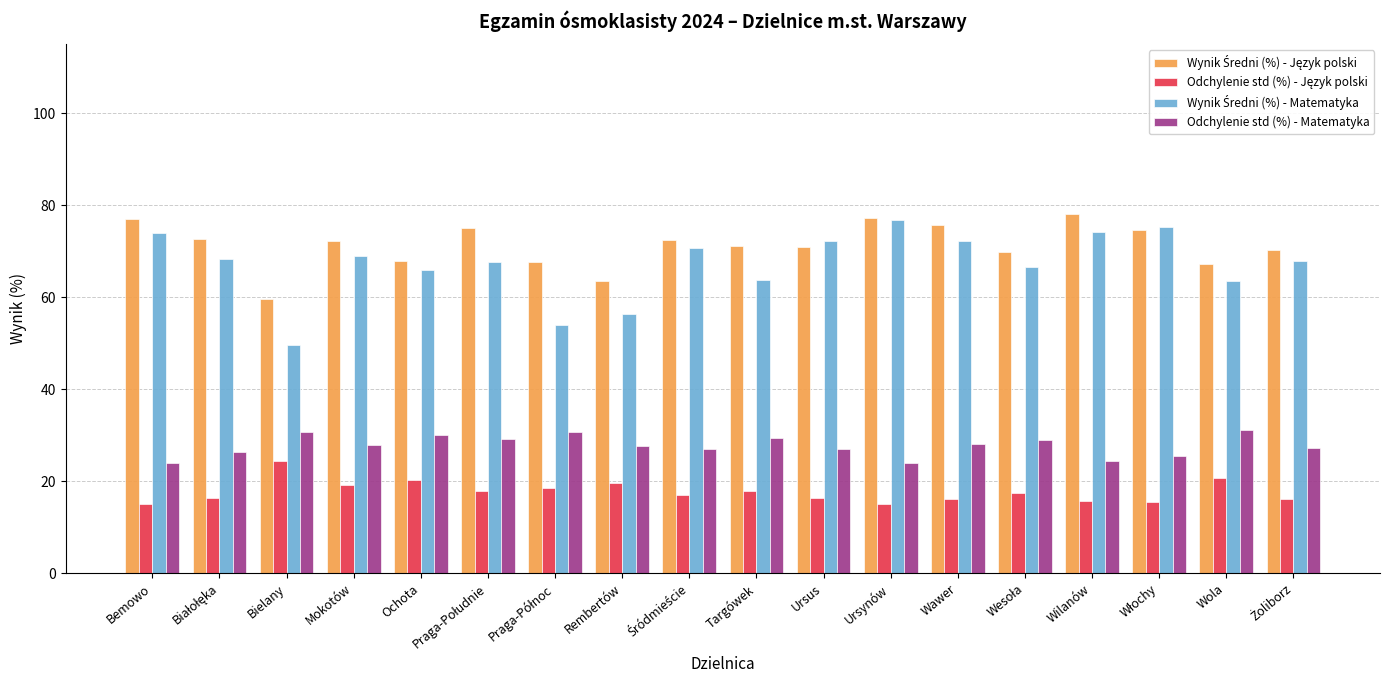

What is the difference between the highest and lowest values at Bielany?

35.2